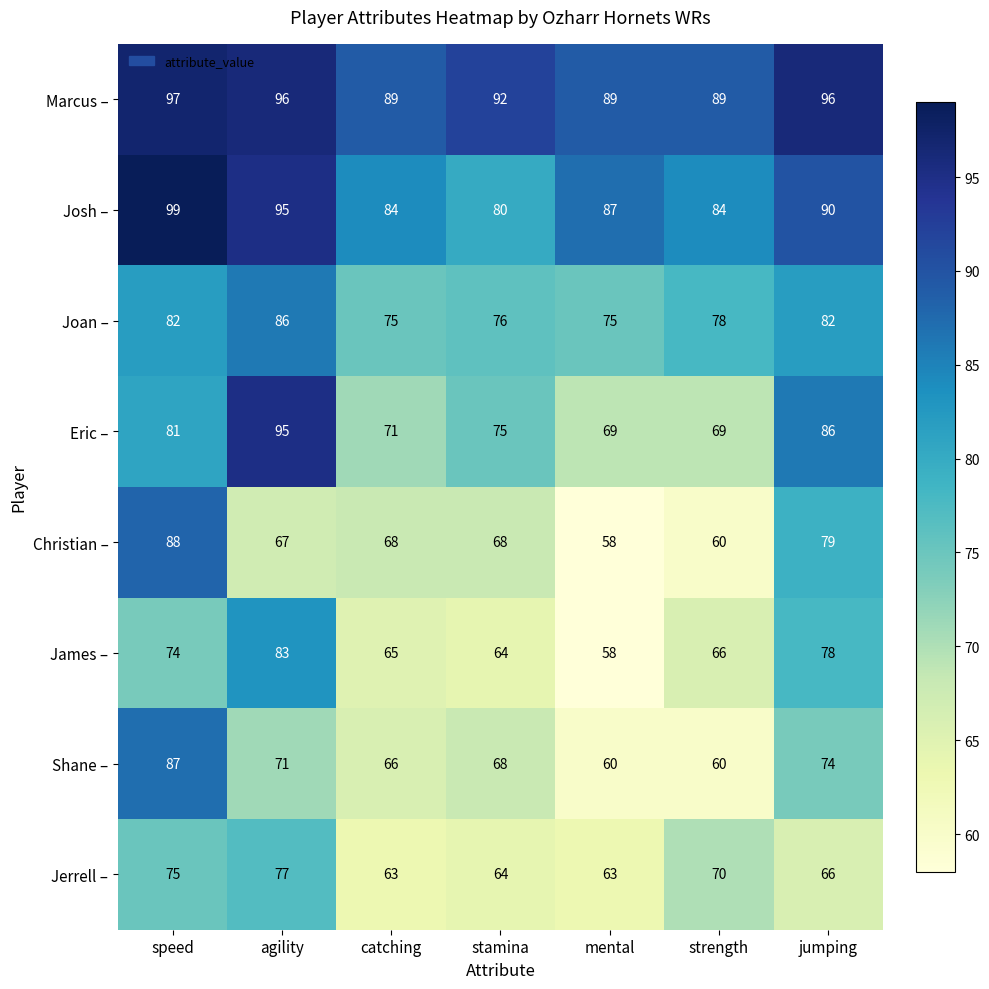

How many Josh – values are between 84 and 95?

5